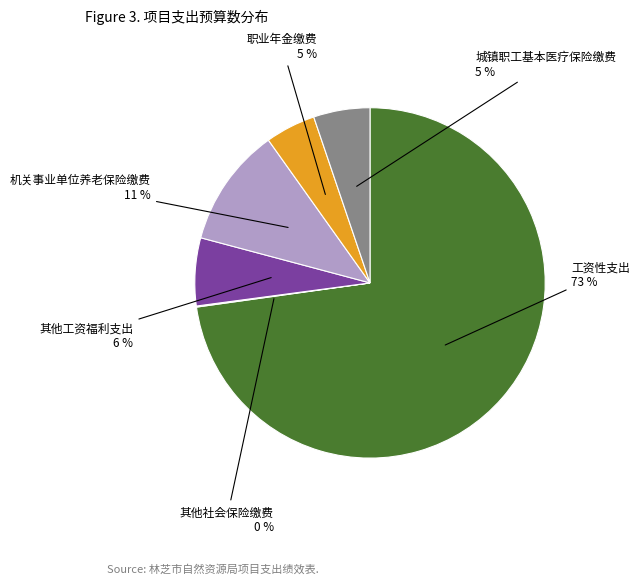

Is the sum of 职业年金缴费 and 其他工资福利支出 greater than half?

No